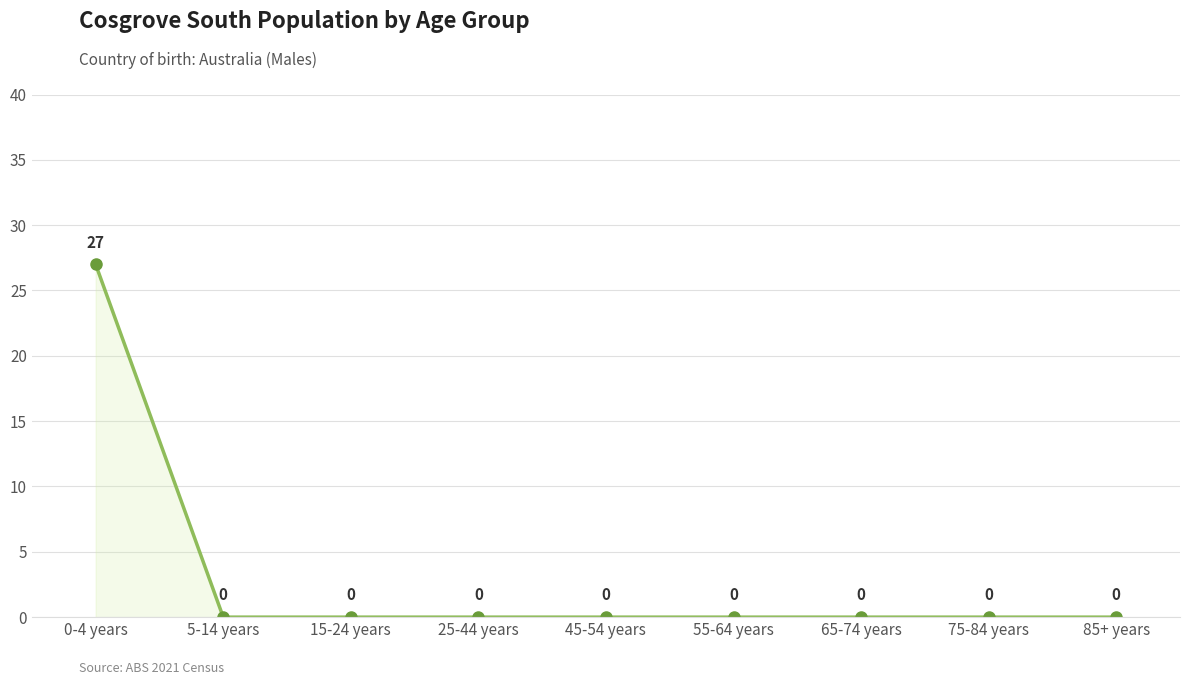

True or false: there are more than 0 points higher than both neighbors.

False